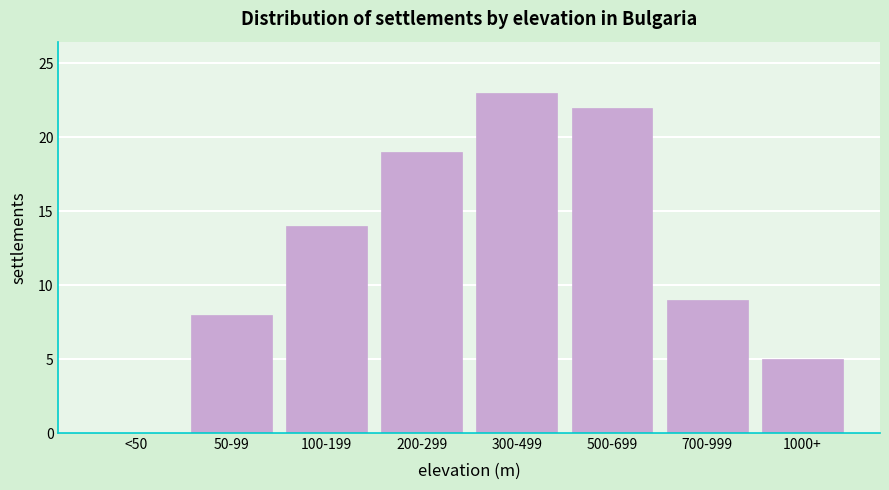

Reading left to right, what are all the values shown in this chart?

<50=0	50-99=8	100-199=14	200-299=19	300-499=23	500-699=22	700-999=9	1000+=5